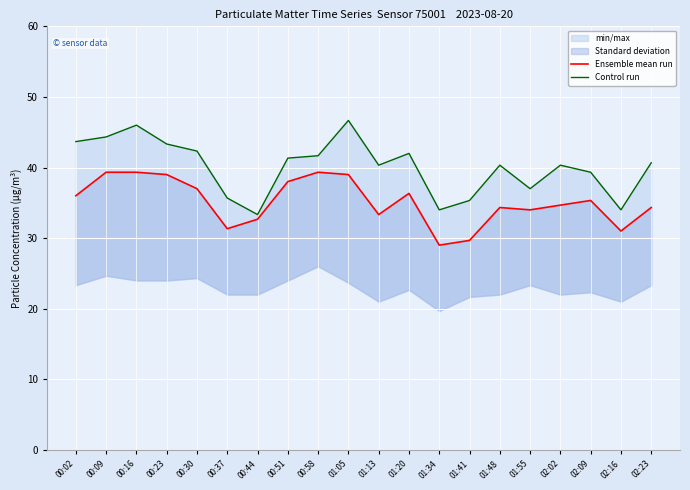

What is the spread (max minus min) of values at 00:37?

4.3